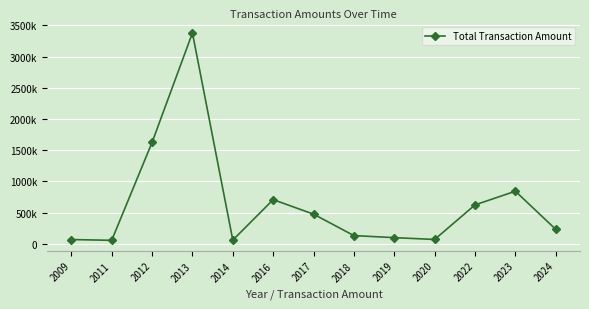

Is it true that the value at 2020 is 69850.0?

True